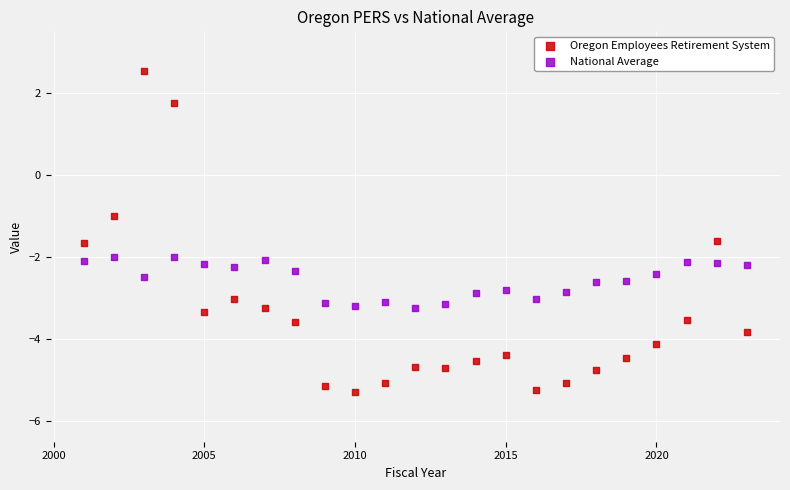

Which series contains the highest Y value?

Oregon Employees Retirement System